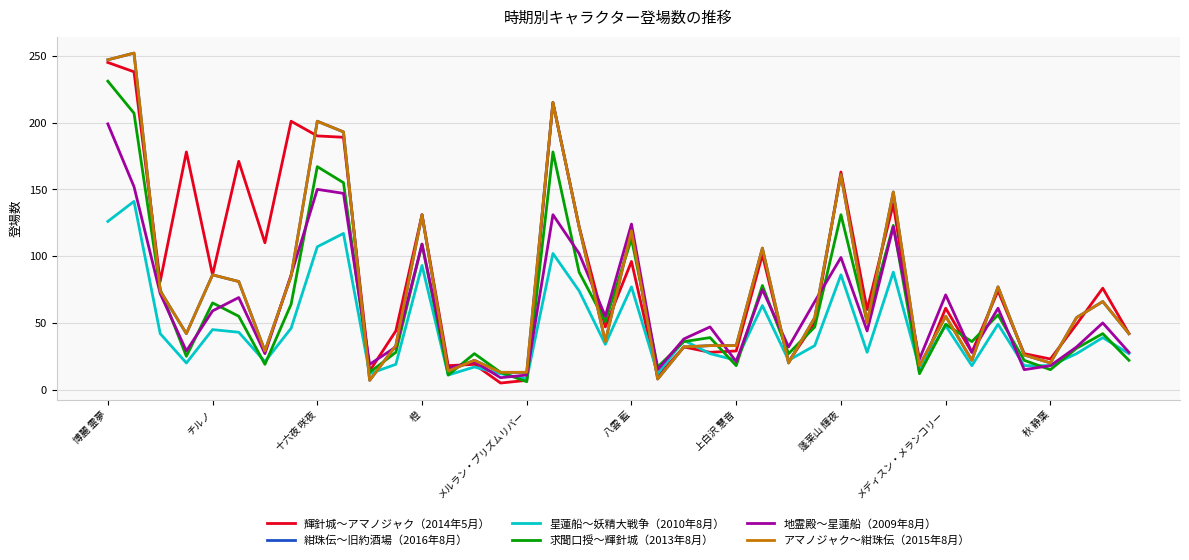

Does the chart display data point markers on the line(s)?

No